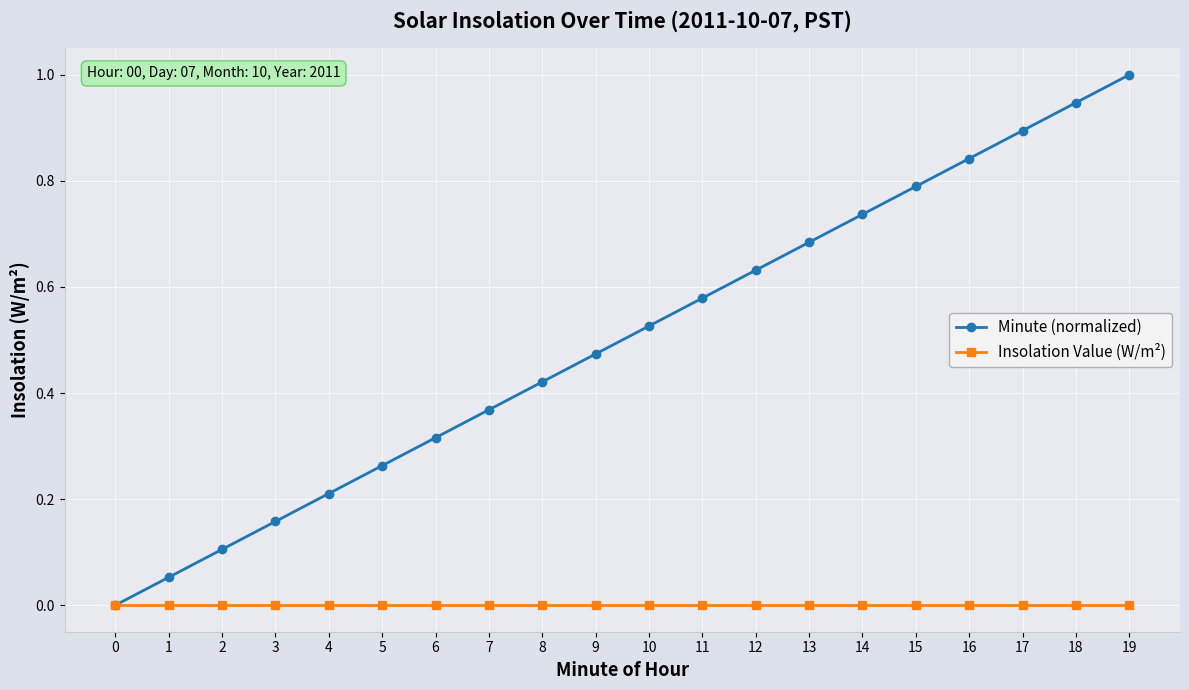

Rank the series by their maximum value, from lowest to highest.

Insolation Value (W/m²), Minute (normalized)